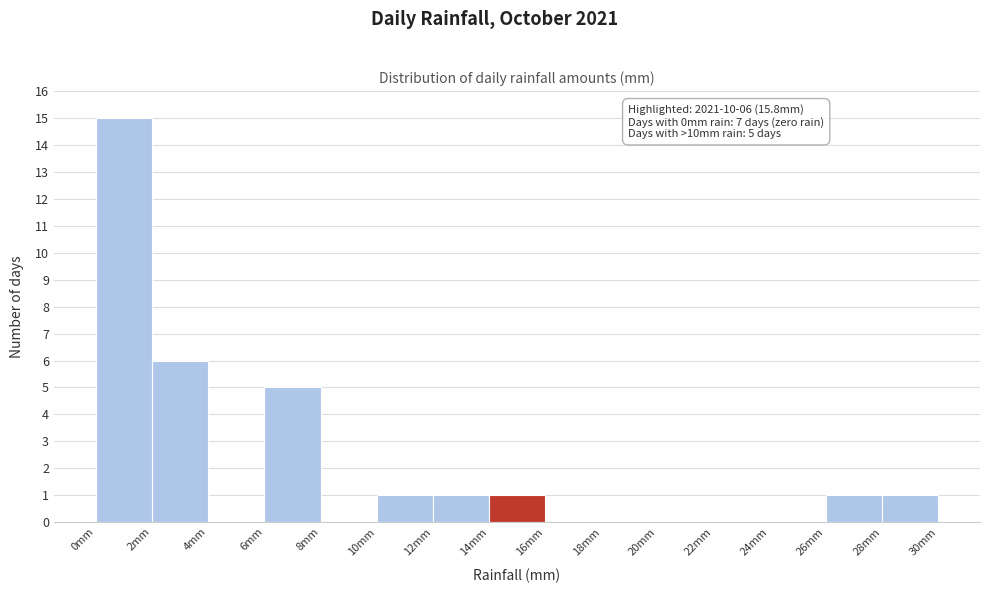

Which range on the x-axis has the tallest bar?

0 to 2